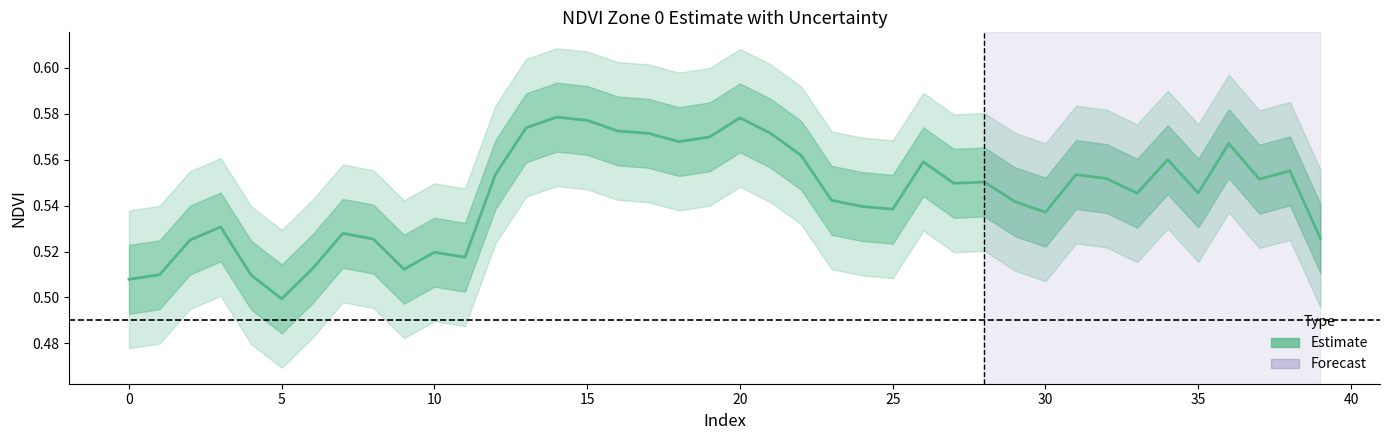

What is the value of the 26th point from the left?

0.5